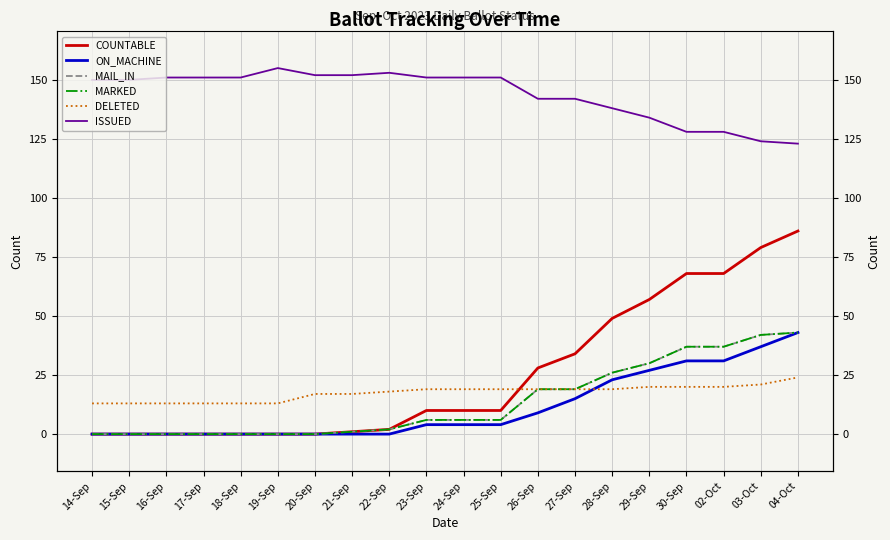

True or false: ISSUED has more than 1 interior local peaks.

True